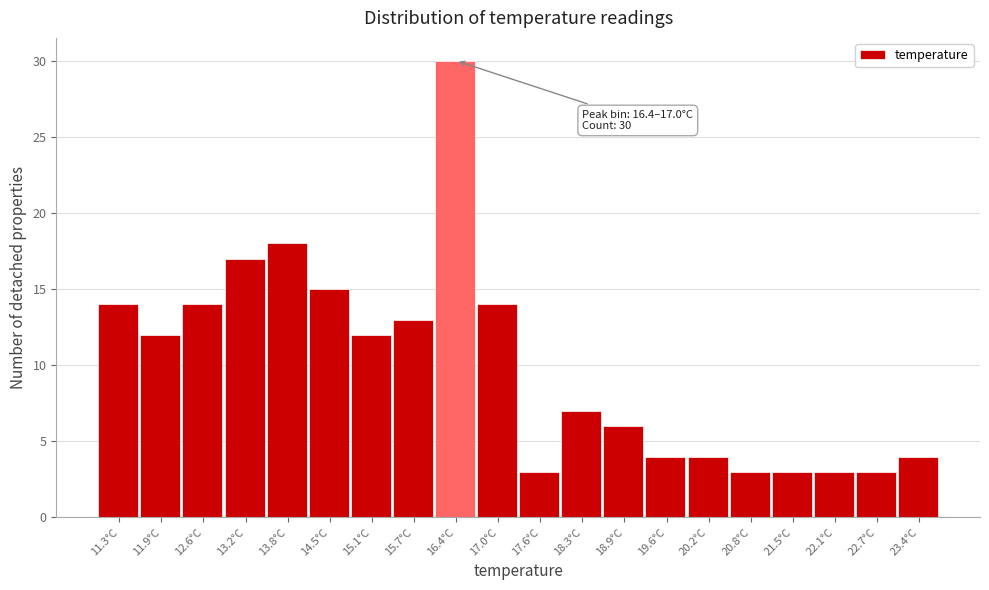

Reading left to right, list all the values displayed in this chart.

14	12	14	17	18	15	12	13	30	14	3	7	6	4	4	3	3	3	3	4